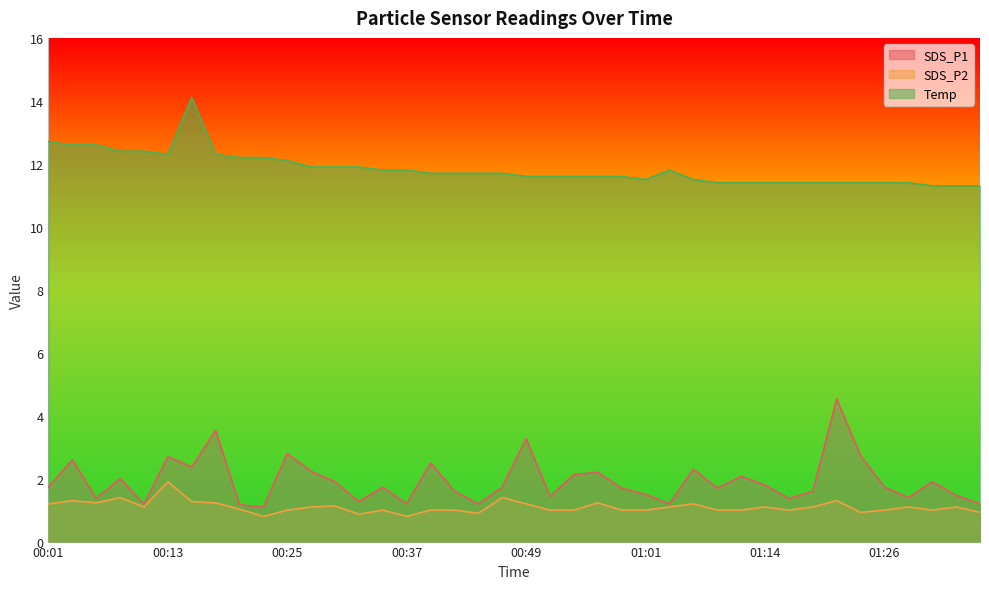

True or false: SDS_P2 and SDS_P1 intersect in this chart.

False